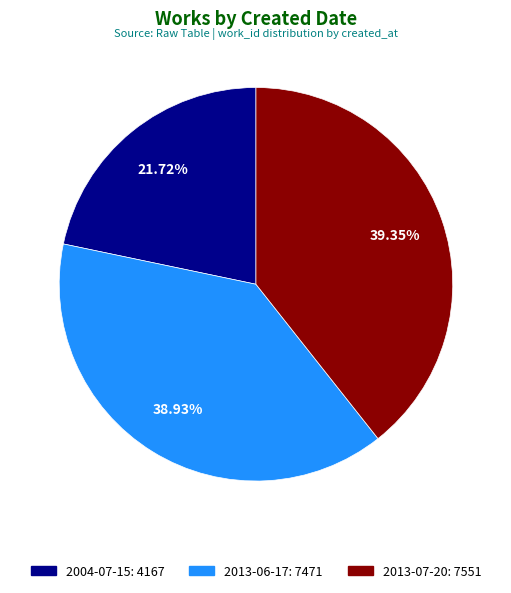

Combined, do 2013-06-17 and 2013-07-20 account for over 50%?

Yes